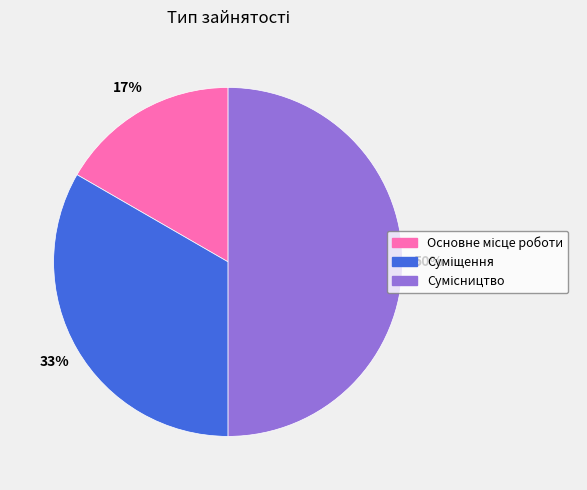

To the nearest percent, what is the difference between the largest and smallest slice percentages?

33%